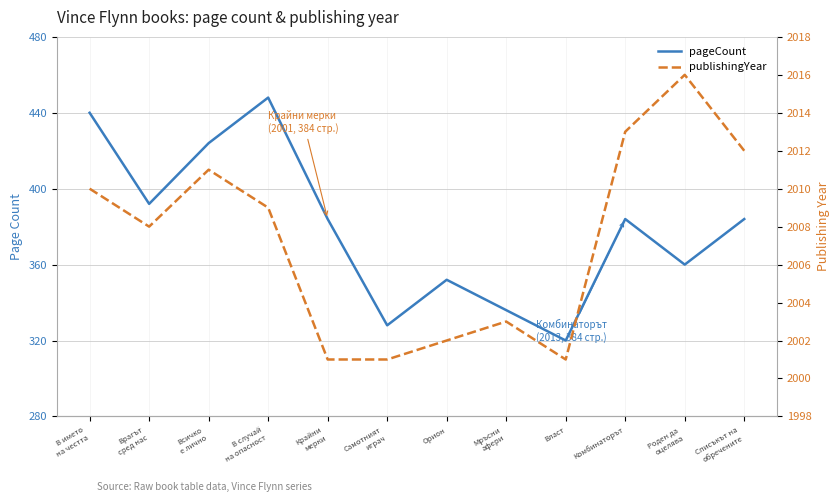

Which series has the largest range (max minus min)?

pageCount